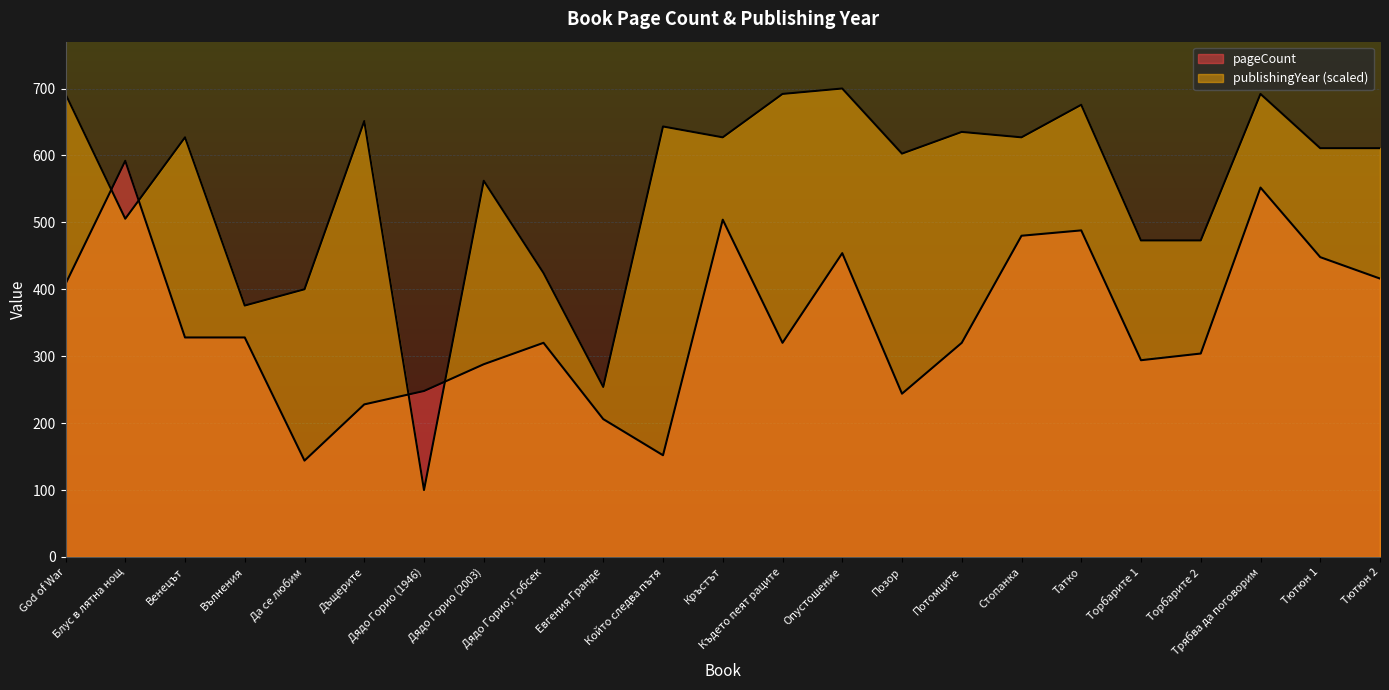

Between Дъщерите and Тютюн 2, which series saw the biggest shift?

pageCount